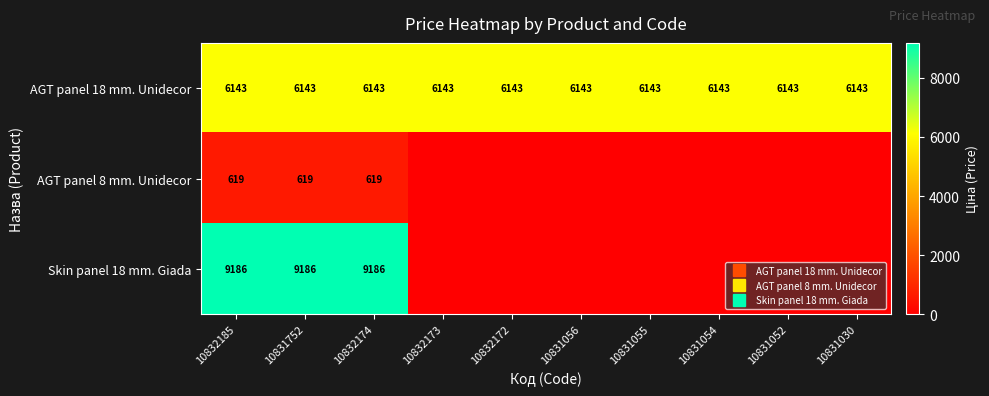

At which category is the sum across all series the highest?

10832185